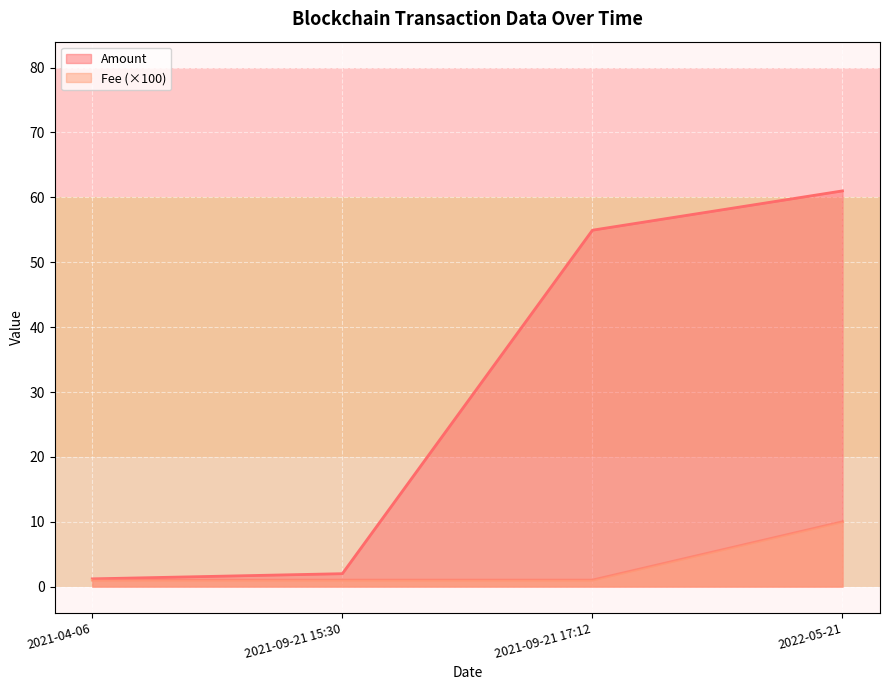

What is the difference between the highest and lowest values at 2021-09-21 17:12?

53.9